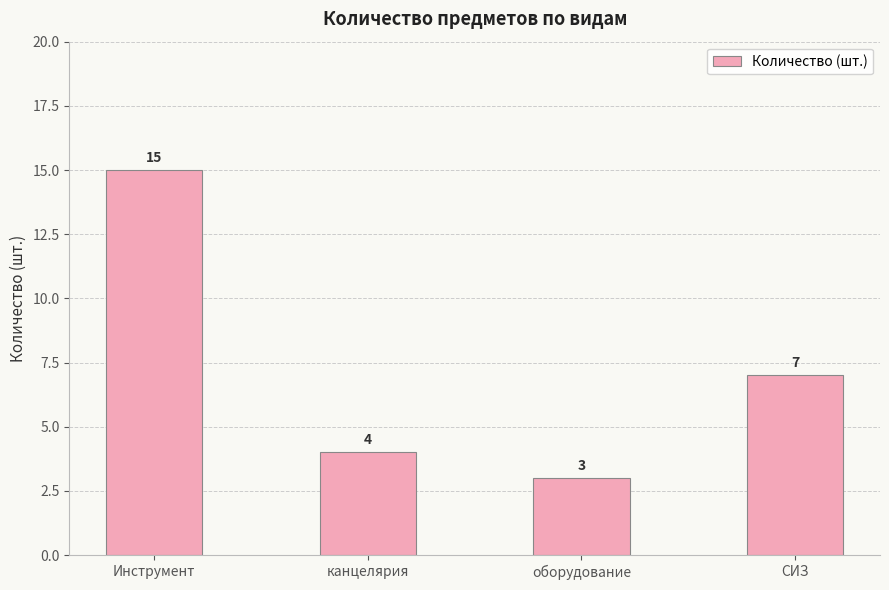

Which label corresponds to the largest value in the chart?

Инструмент